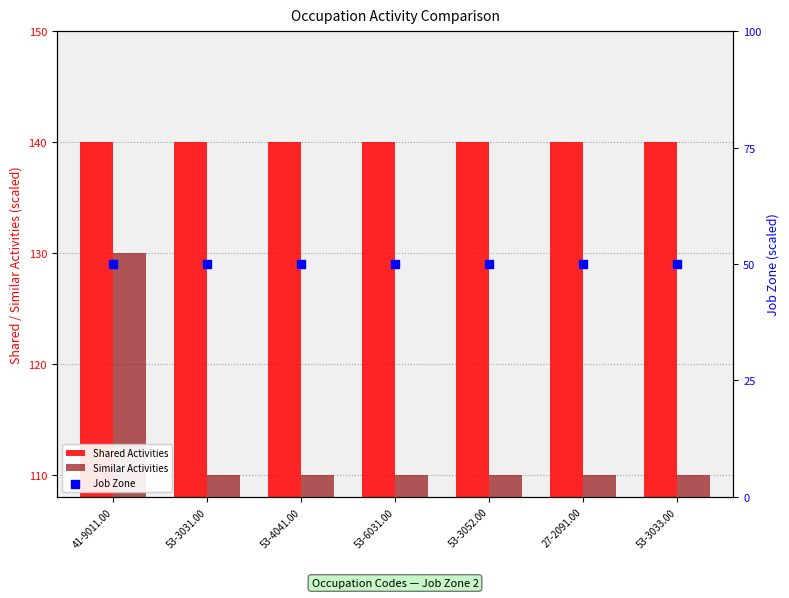

Is the value of Shared Activities at 53-3033.00 greater than the value of Similar Activities at 53-3033.00?

Yes